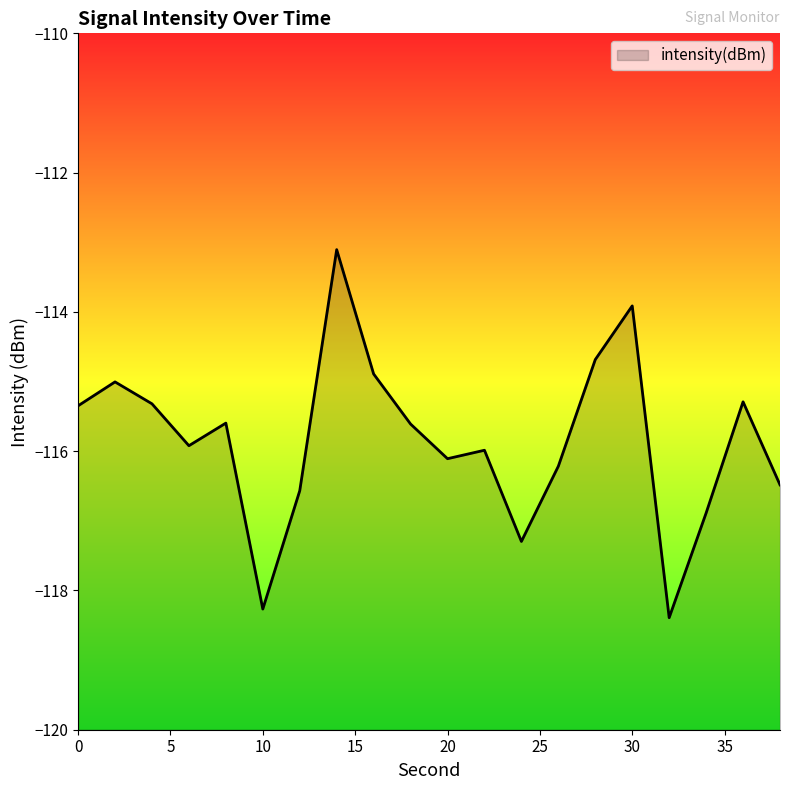

How many values exceed -115?

4